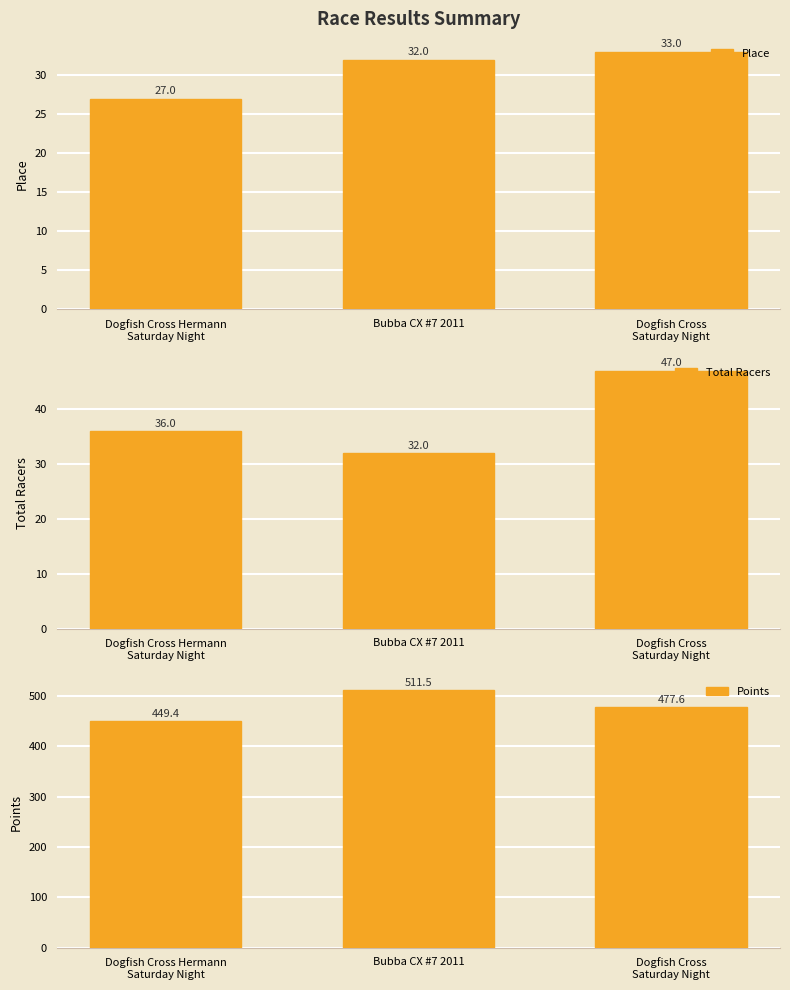

Which has a higher value, Dogfish Cross
Saturday Night or Dogfish Cross Hermann
Saturday Night?

Dogfish Cross
Saturday Night